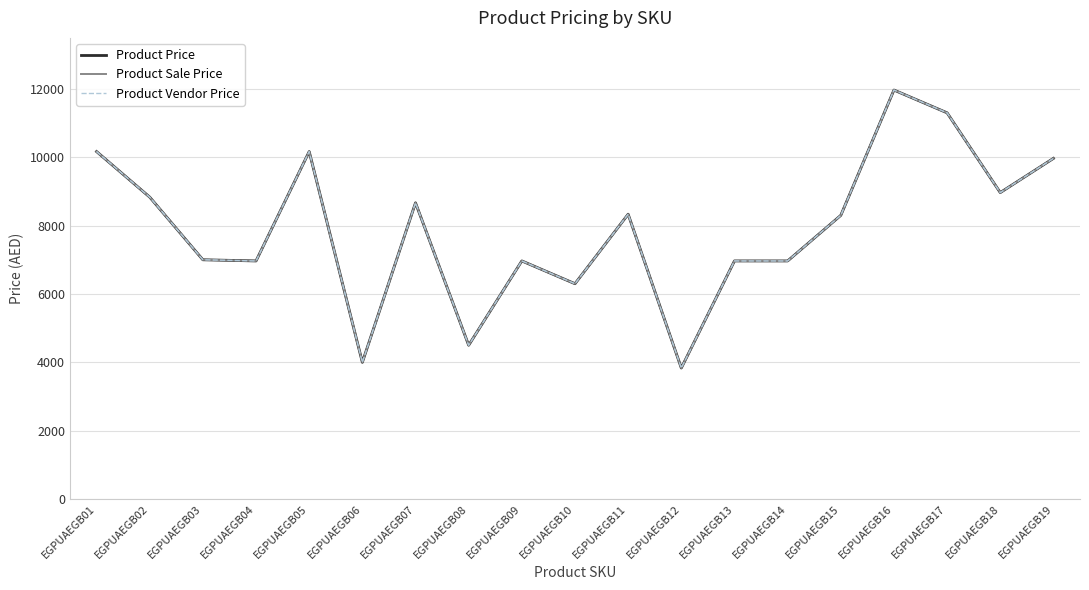

Does the chart have visible grid lines?

Yes